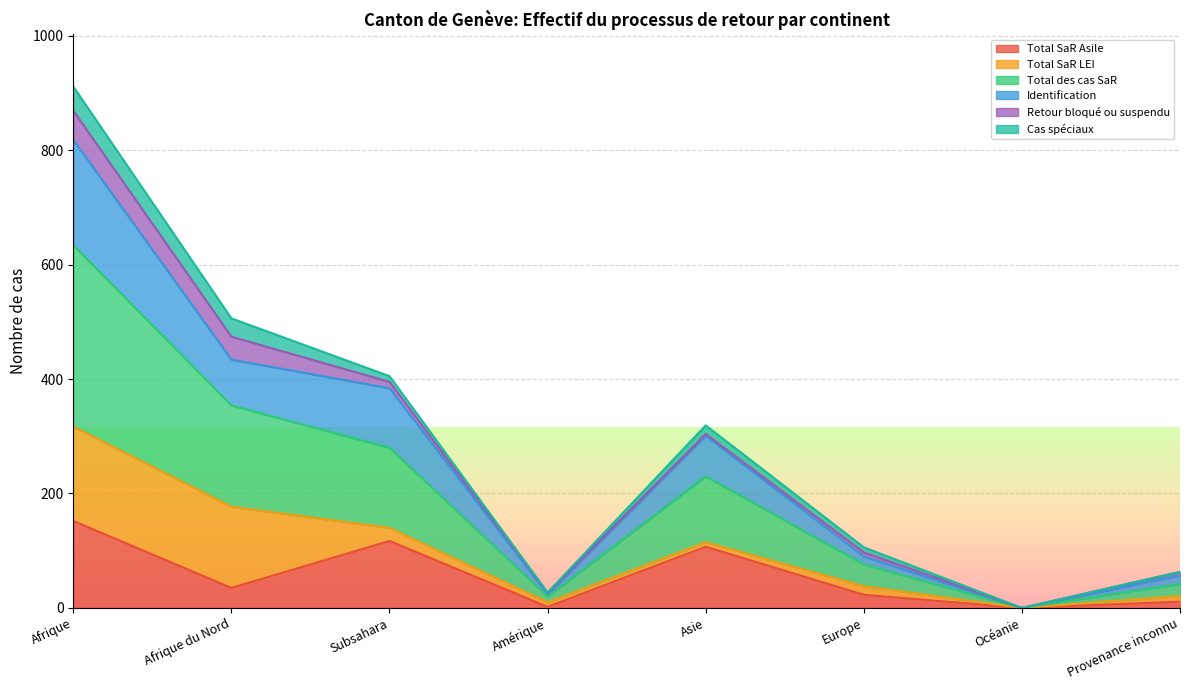

What is the label of the 5th point from the left?

Asie